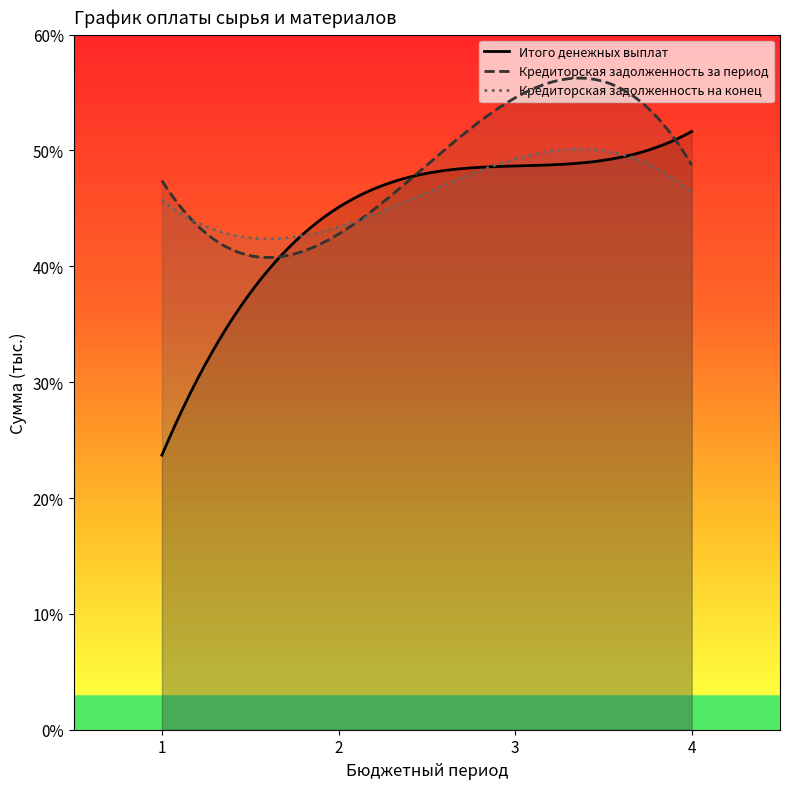

Does the chart display data point markers on the line(s)?

No